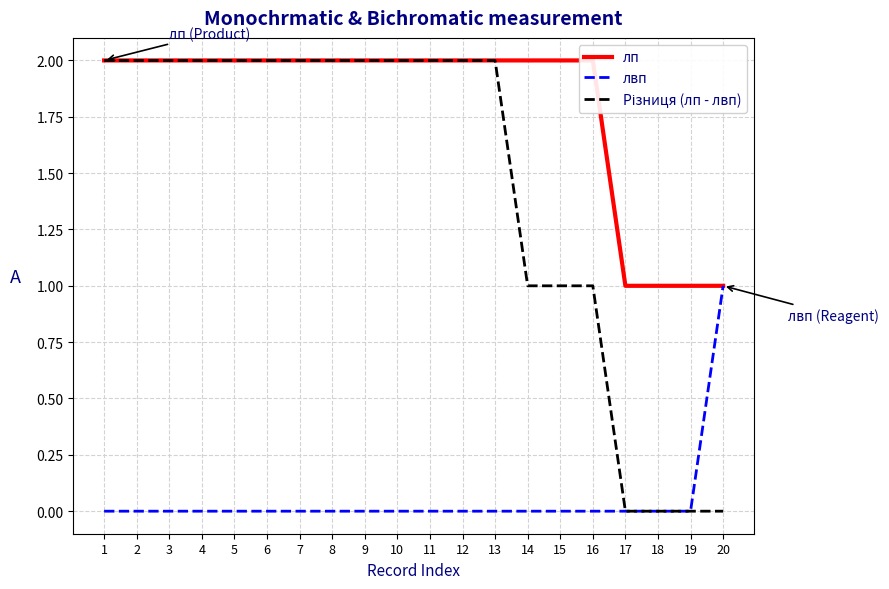

Rank the series at 16 from lowest to highest value.

лвп, Різниця (лп - лвп), лп